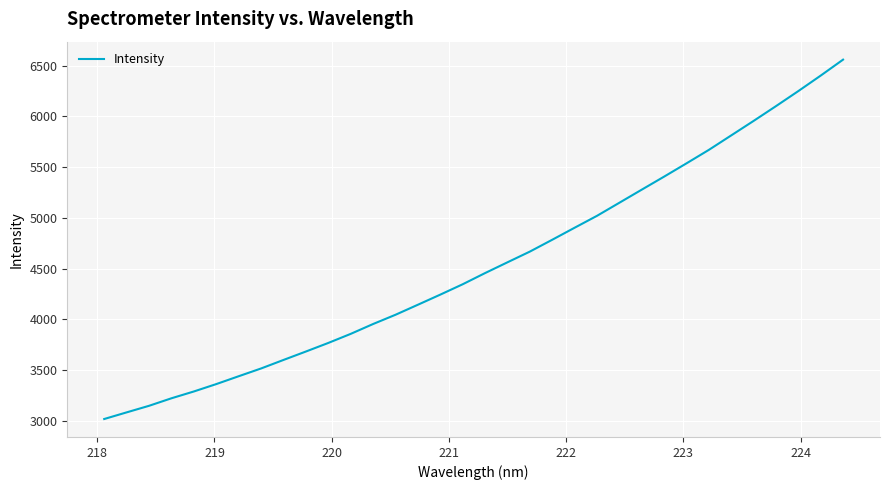

What is the difference between the maximum and minimum values?

3544.4